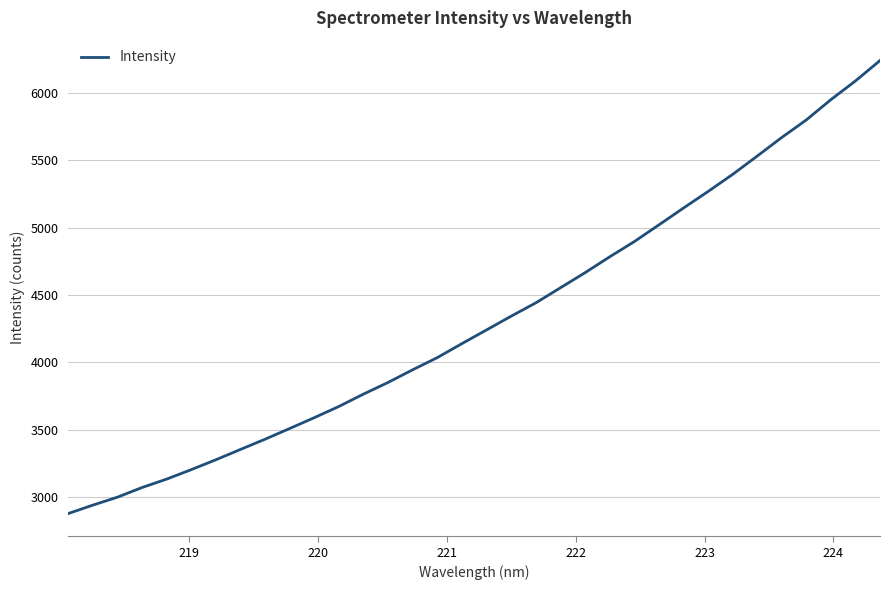

What is the minimum value shown in the chart?

2878.1